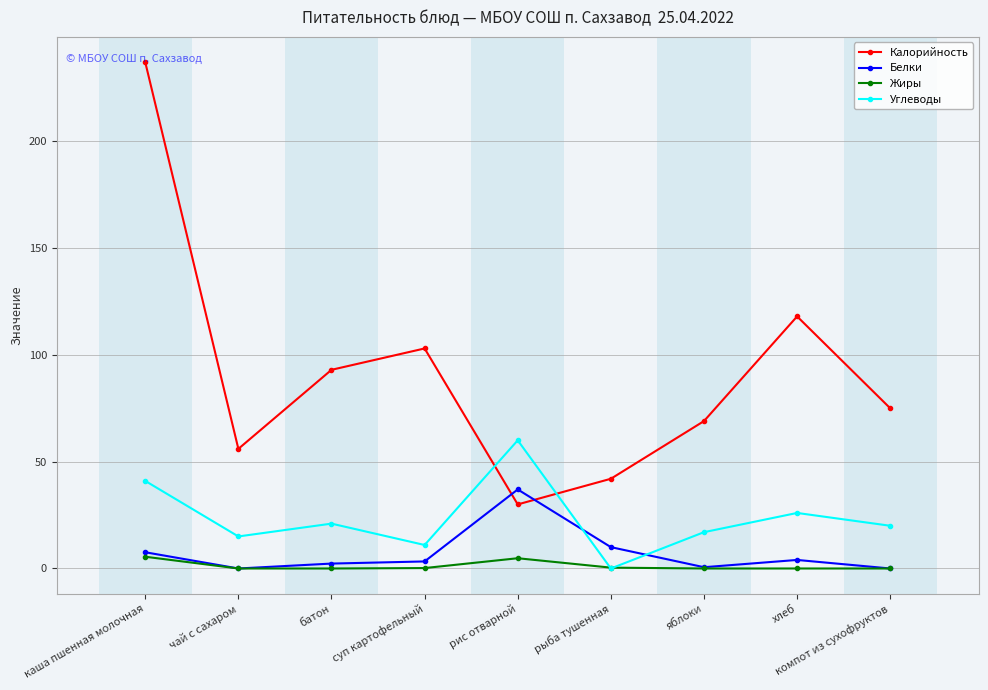

Is this an area chart (filled region under the line)?

No